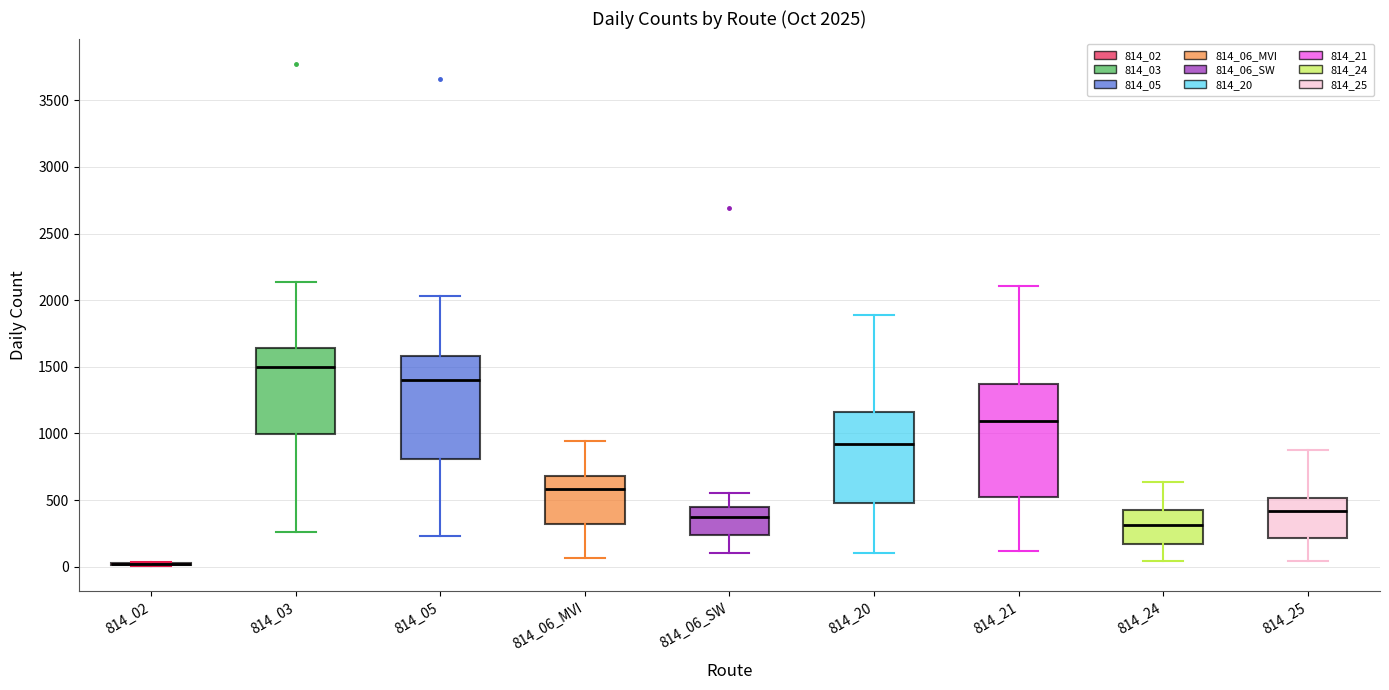

Comparing the boxes themselves (not the whiskers), which one is the tallest?

814_21